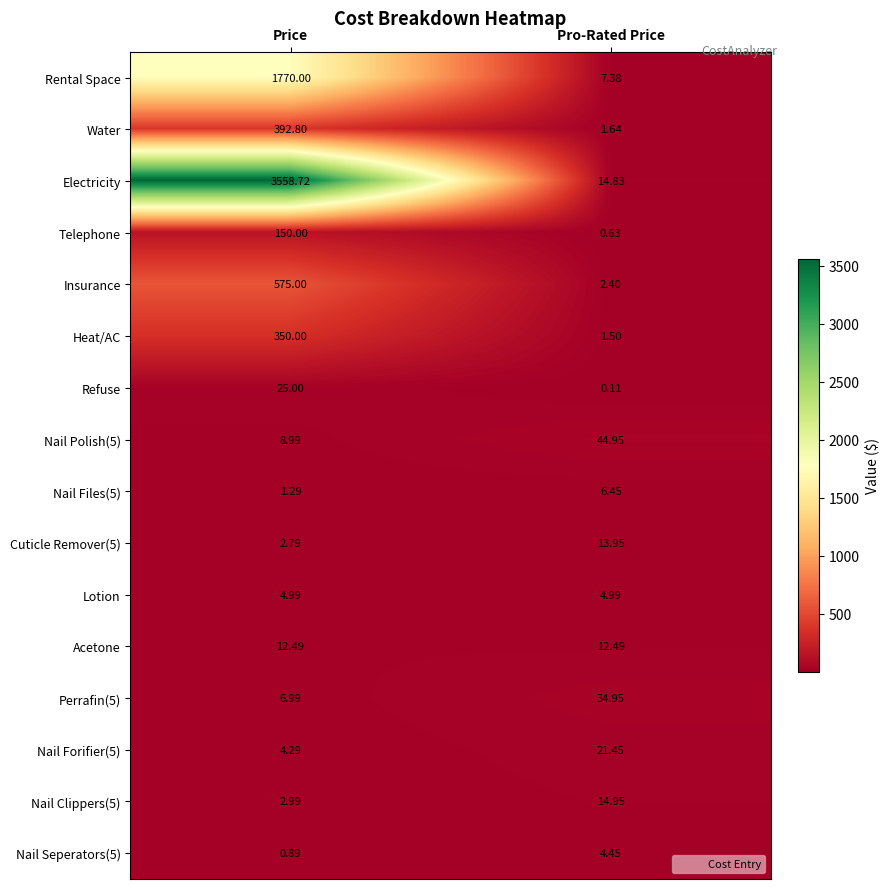

At which category does the chart reach its peak across all series?

Price